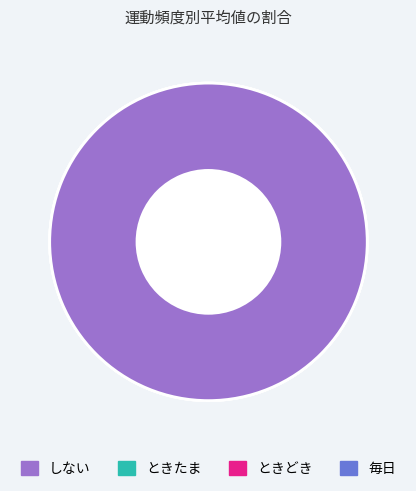

Is the sum of 4 and ときどき greater than half?

No